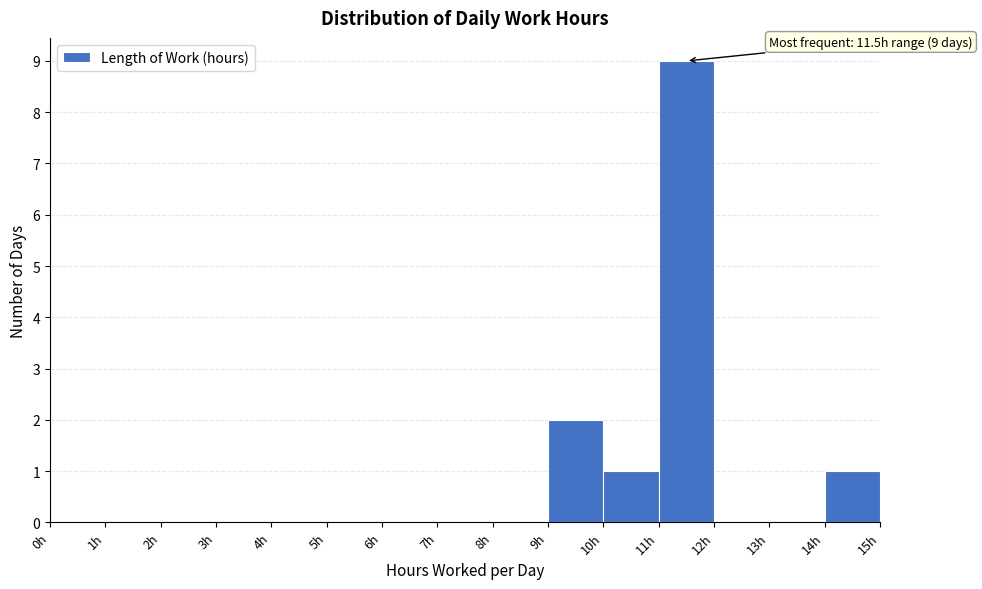

Which range on the x-axis has the tallest bar?

11 to 12